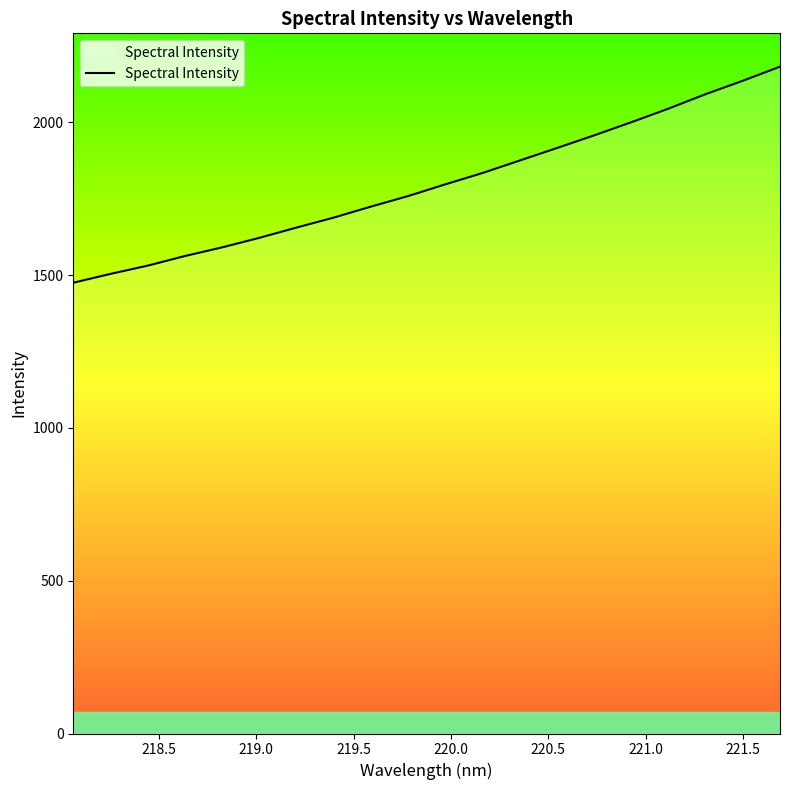

What is the difference between the maximum and minimum values?

707.1